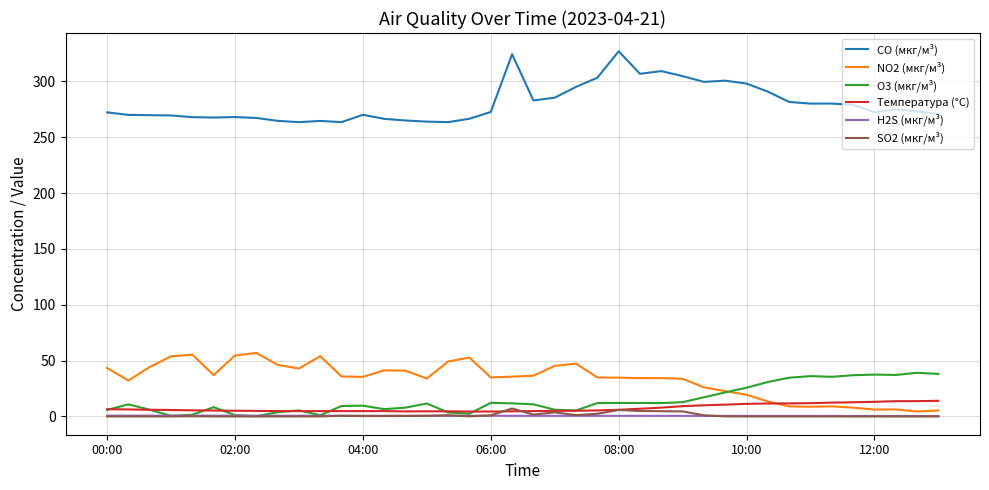

Which series has the widest spread of values?

CO (мкг/м³)